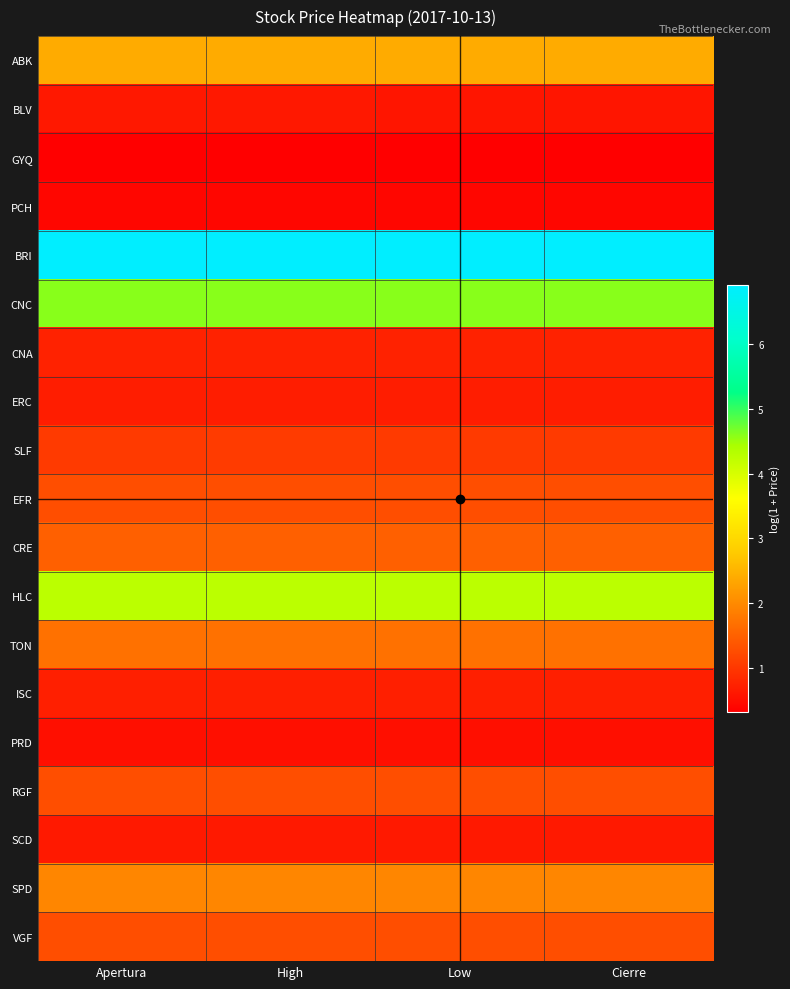

Reading left to right, extract all data points from this chart.

ABK: Apertura=2.4	High=2.4	Low=2.4	Cierre=2.4
BLV: Apertura=0.6	High=0.6	Low=0.6	Cierre=0.6
GYQ: Apertura=0.3	High=0.3	Low=0.3	Cierre=0.3
PCH: Apertura=0.4	High=0.4	Low=0.4	Cierre=0.4
BRI: Apertura=6.9	High=6.9	Low=6.9	Cierre=6.9
CNC: Apertura=4.6	High=4.6	Low=4.6	Cierre=4.6
CNA: Apertura=0.7	High=0.7	Low=0.7	Cierre=0.7
ERC: Apertura=0.7	High=0.7	Low=0.7	Cierre=0.7
SLF: Apertura=1.0	High=1.0	Low=1.0	Cierre=1.0
EFR: Apertura=1.3	High=1.3	Low=1.3	Cierre=1.3
CRE: Apertura=1.5	High=1.5	Low=1.5	Cierre=1.5
HLC: Apertura=4.3	High=4.3	Low=4.3	Cierre=4.3
TON: Apertura=1.7	High=1.7	Low=1.7	Cierre=1.7
ISC: Apertura=0.7	High=0.7	Low=0.7	Cierre=0.7
PRD: Apertura=0.5	High=0.5	Low=0.5	Cierre=0.5
RGF: Apertura=1.3	High=1.3	Low=1.3	Cierre=1.3
SCD: Apertura=0.6	High=0.6	Low=0.6	Cierre=0.6
SPD: Apertura=2.0	High=2.0	Low=2.0	Cierre=2.0
VGF: Apertura=1.3	High=1.3	Low=1.3	Cierre=1.3